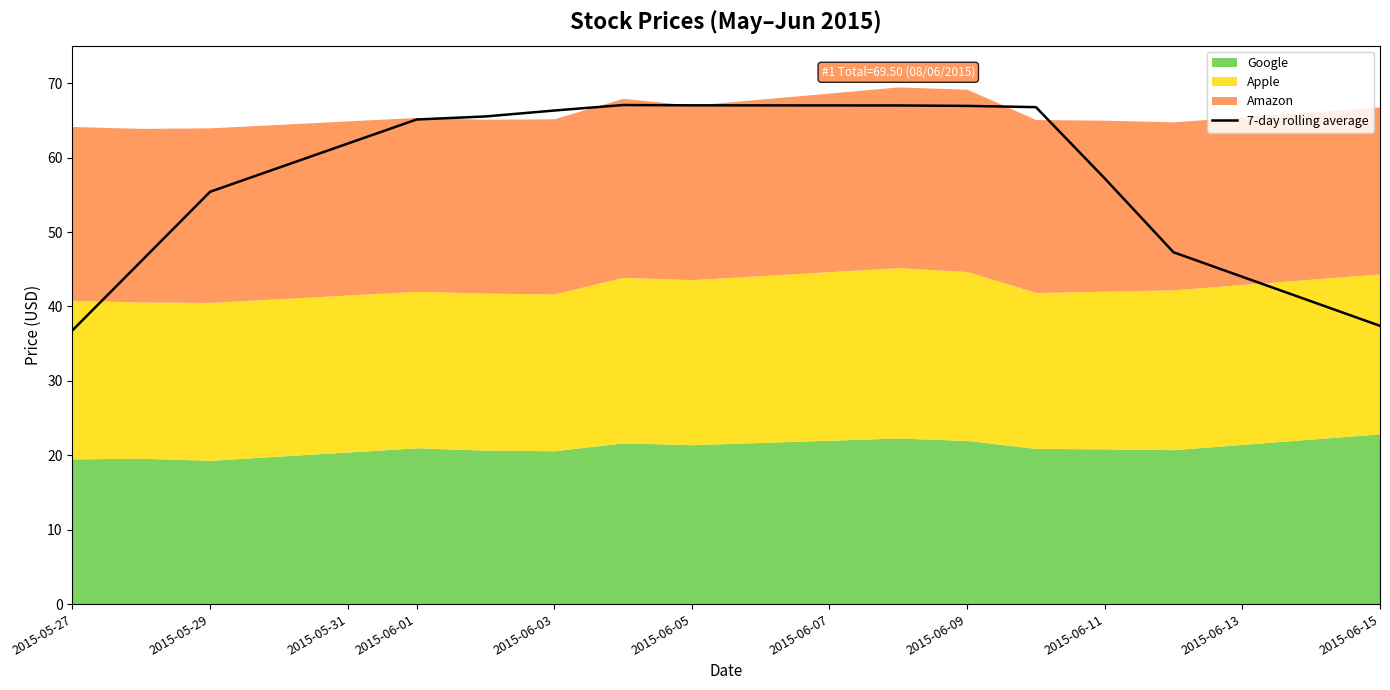

True or false: 7-day rolling average has a value of 57.2 at 2015-06-11.

True